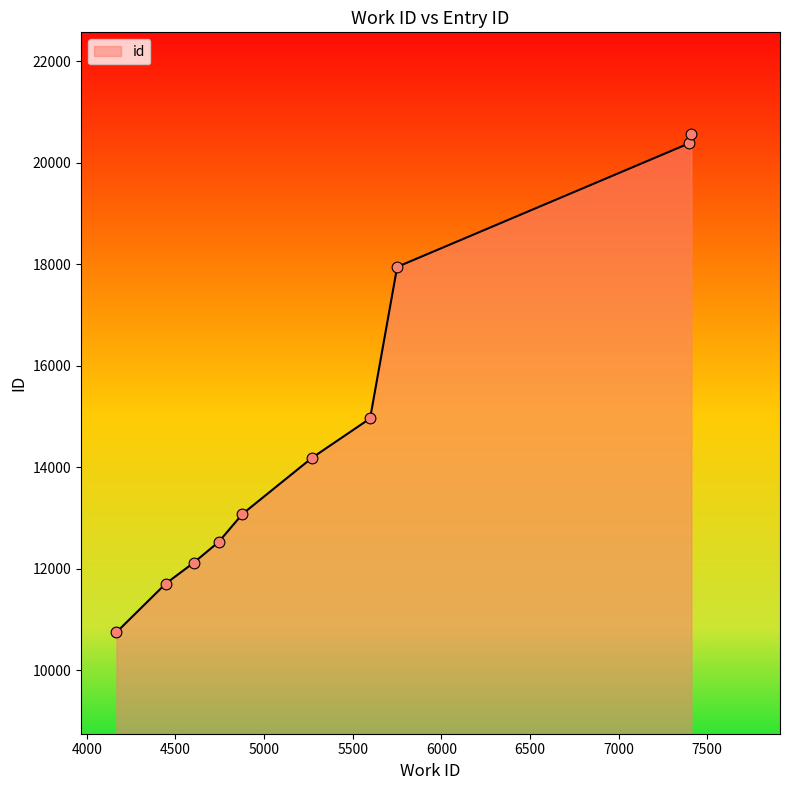

What is the minimum value shown in the chart?

10751